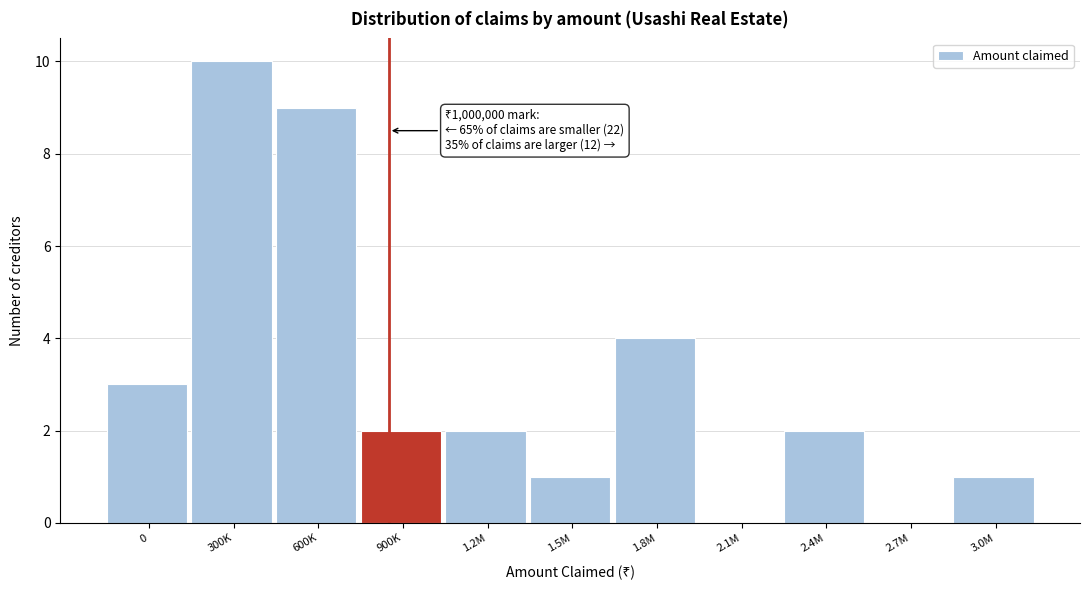

Reading left to right, list all the values displayed in this chart.

0=3	300K=10	600K=9	900K=2	1.2M=2	1.5M=1	1.8M=4	2.1M=0	2.4M=2	2.7M=0	3.0M=1